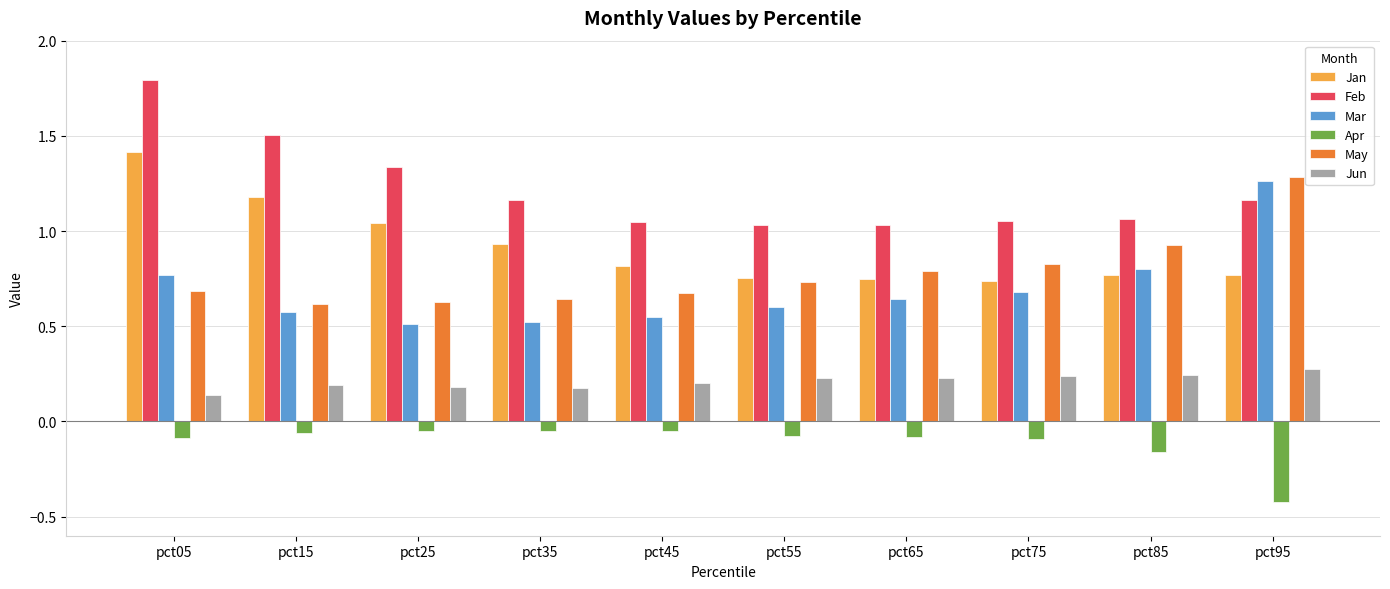

Between pct05 and pct65, which series saw the biggest shift?

Feb